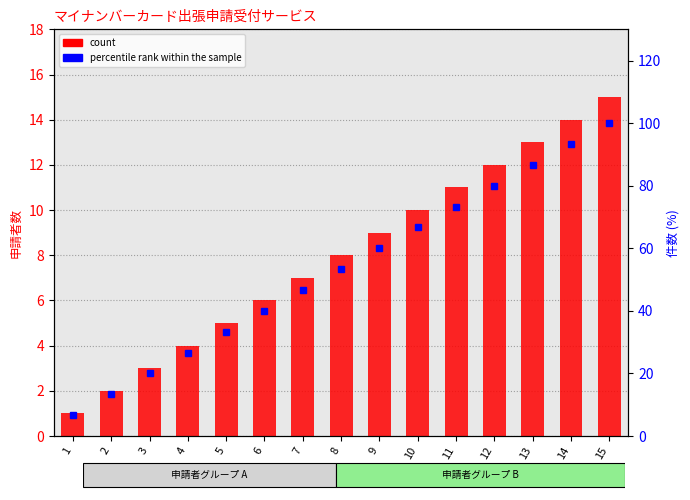

How many data points in count are above 8?

7